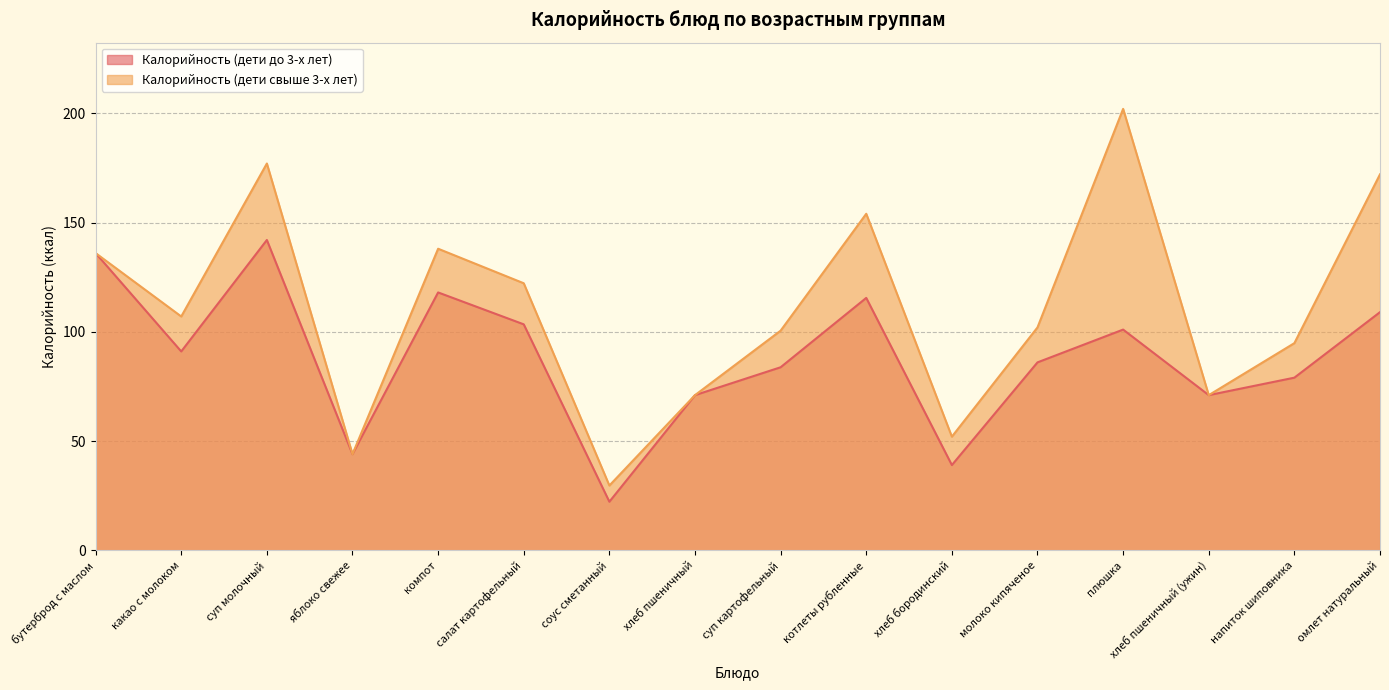

At which label does Калорийность (дети свыше 3-х лет) first exceed 107?

бутерброд с маслом